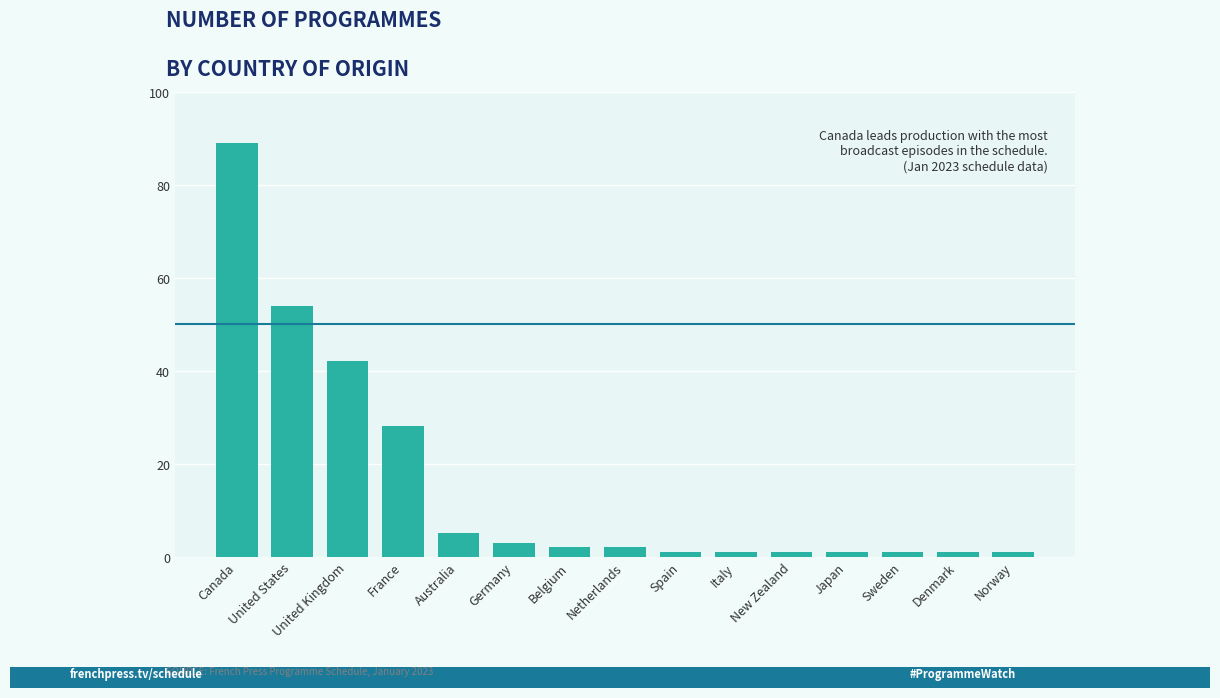

What is the greatest value displayed?

89